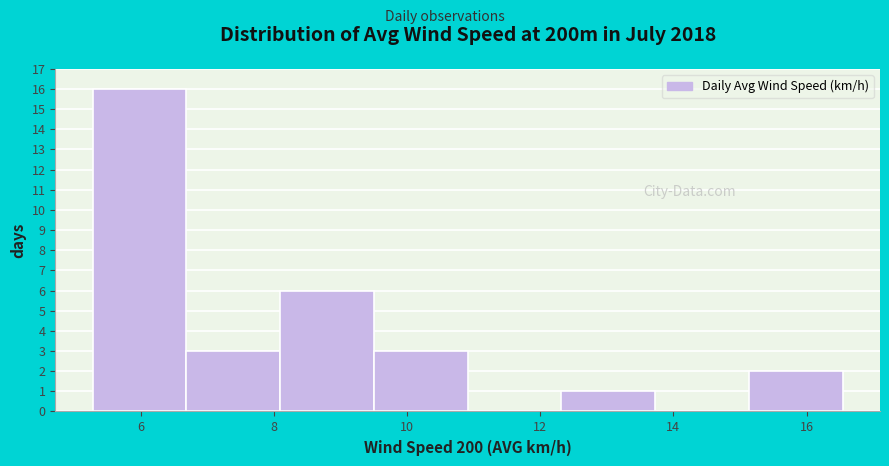

Over which range of the x-axis is the bar tallest?

5.2 to 6.6